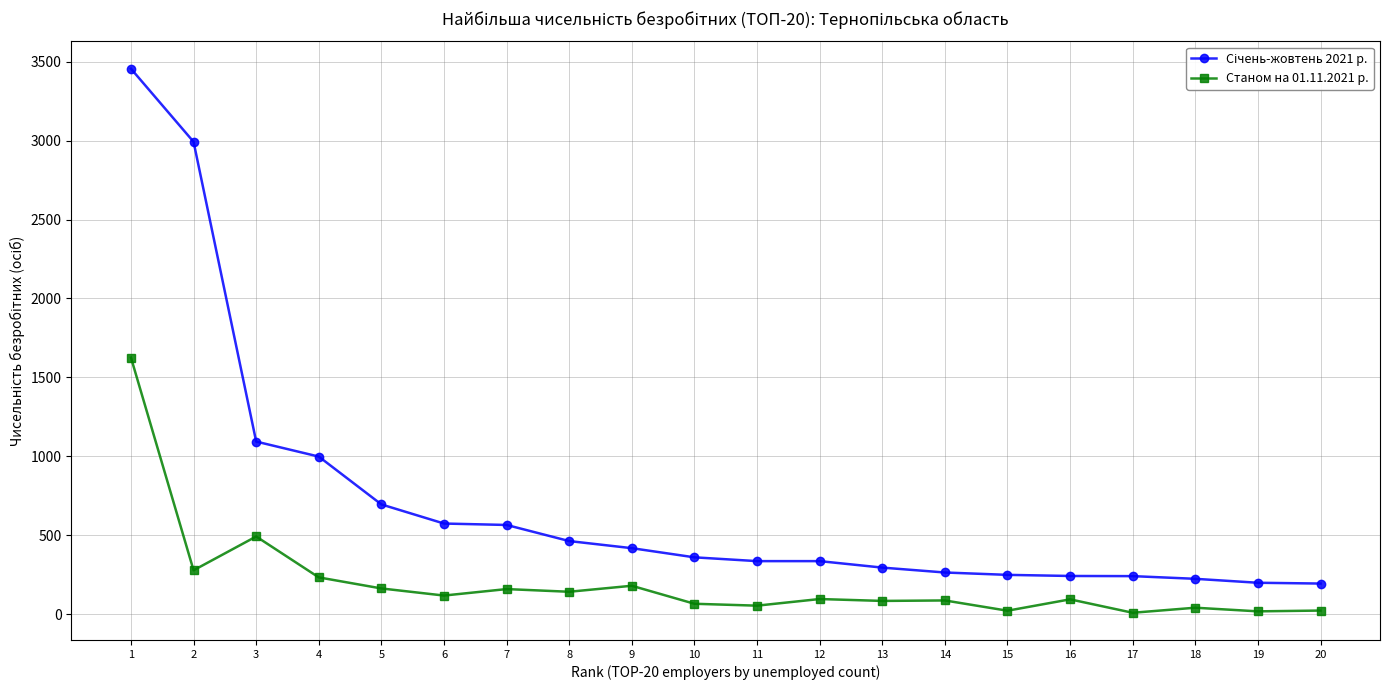

What is the greatest value displayed?

3455